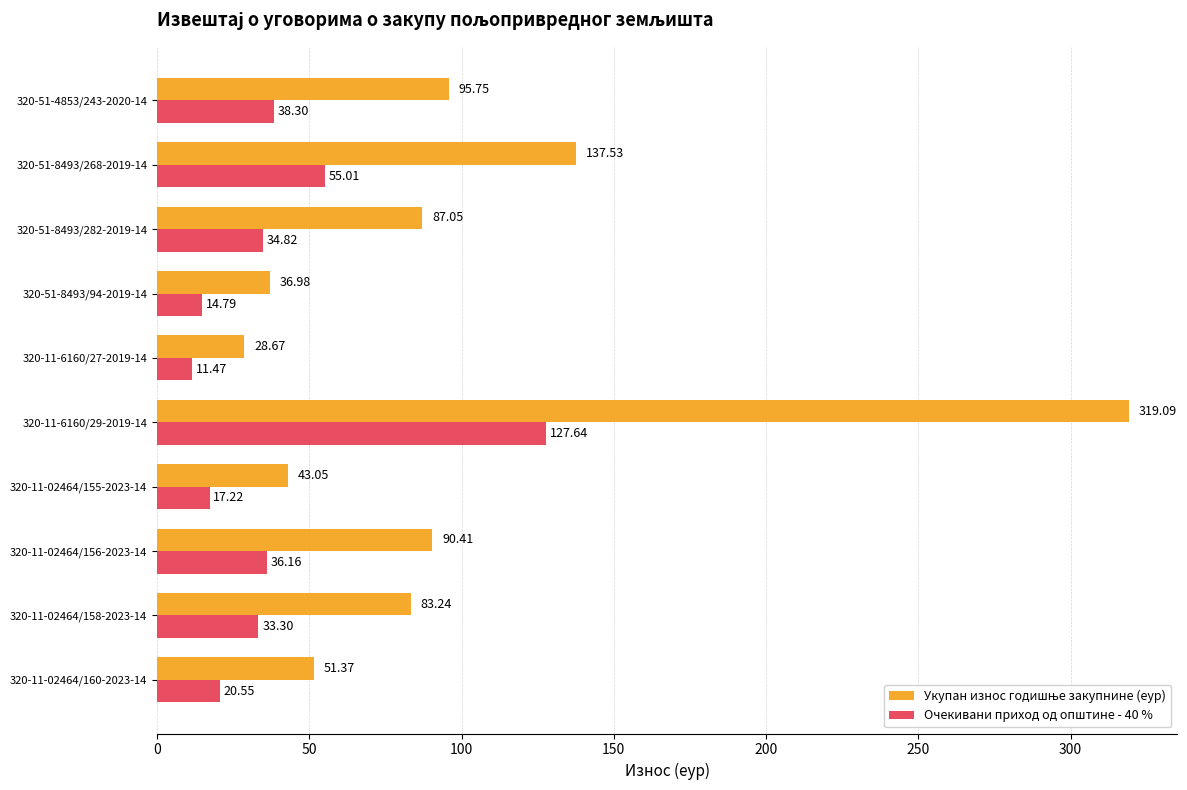

What is the total value across all series at 320-11-6160/29-2019-14?

446.7